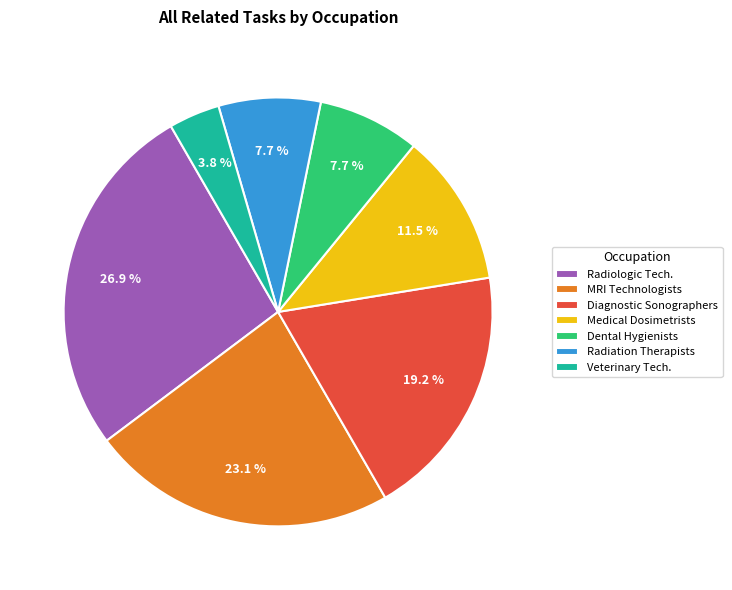

To the nearest percent, what percentage of the pie is Dental Hygienists?

8%